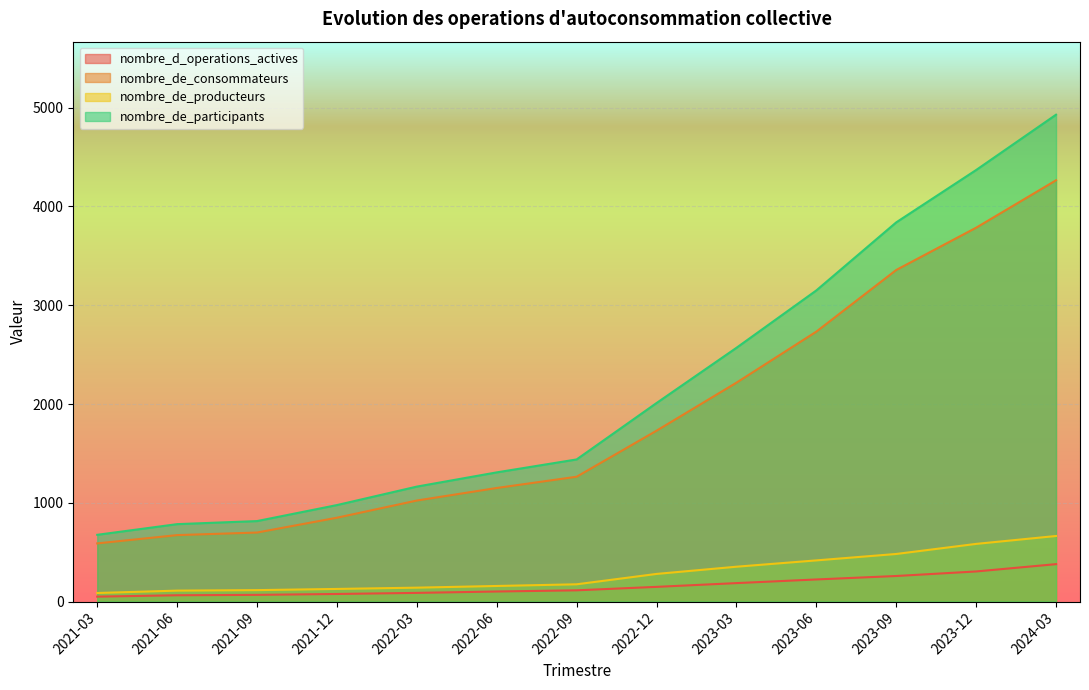

True or false: nombre_de_producteurs and nombre_d_operations_actives intersect in this chart.

False